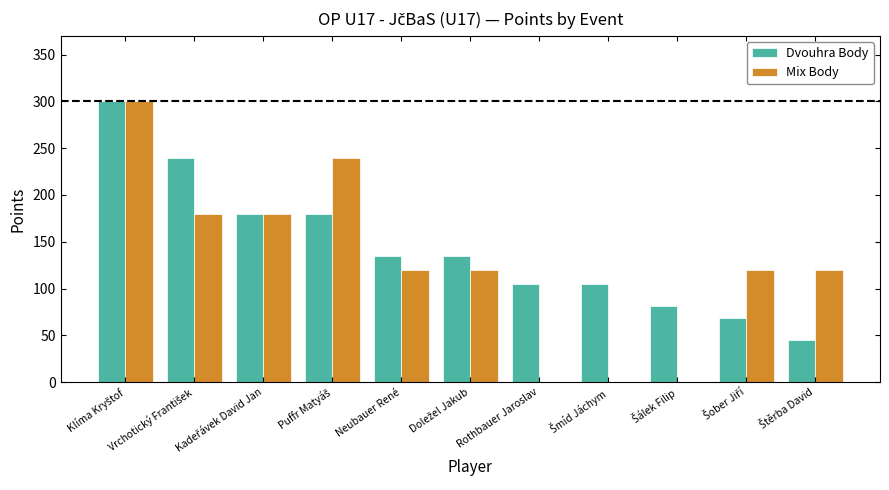

Which series has the largest total across all categories?

Dvouhra Body